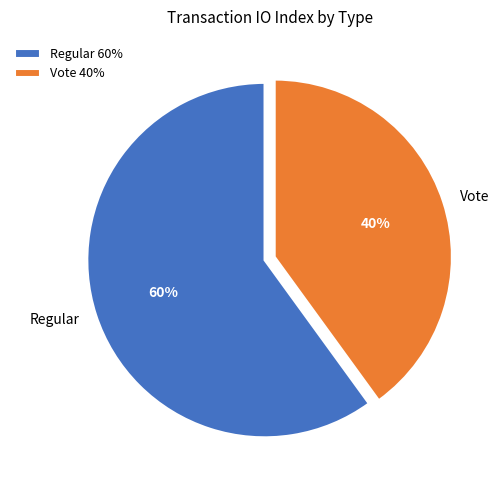

Which slice is the largest?

Regular